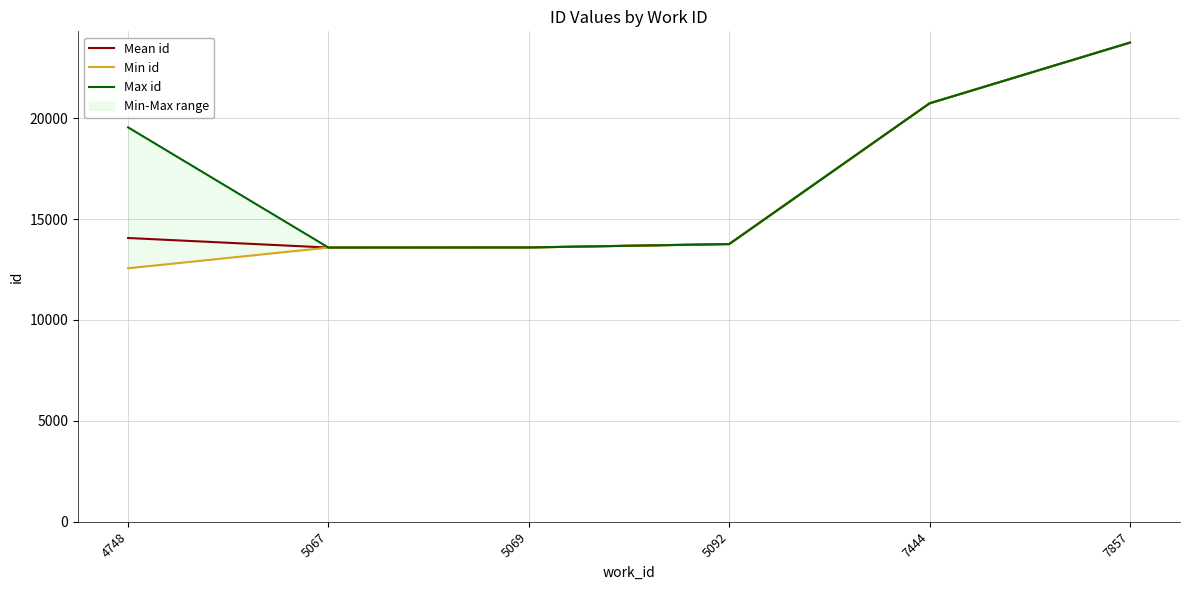

Reading left to right, transcribe all the data shown in this chart.

Mean id: 4748=14062	5067=13588	5069=13594	5092=13762	7444=20734	7857=23742
Min id: 4748=12563	5067=13588	5069=13594	5092=13762	7444=20734	7857=23742
Max id: 4748=19544	5067=13588	5069=13594	5092=13762	7444=20734	7857=23743